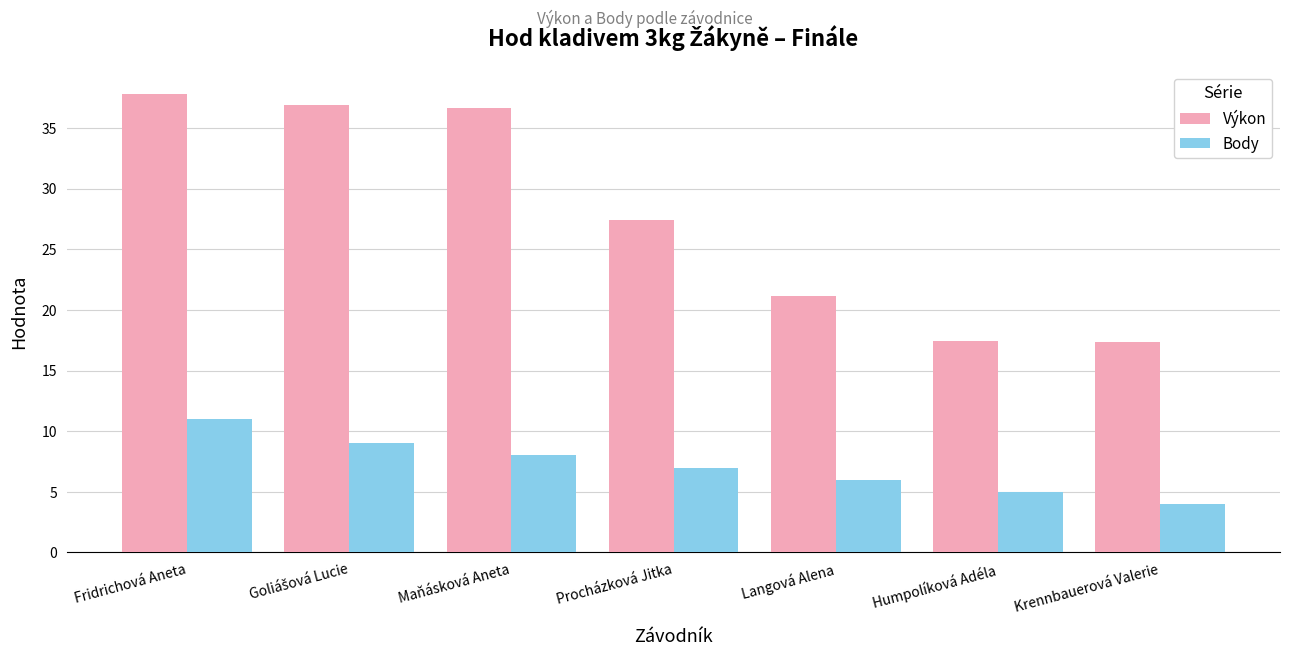

Between Fridrichová Aneta and Humpolíková Adéla, which series saw the biggest shift?

Výkon